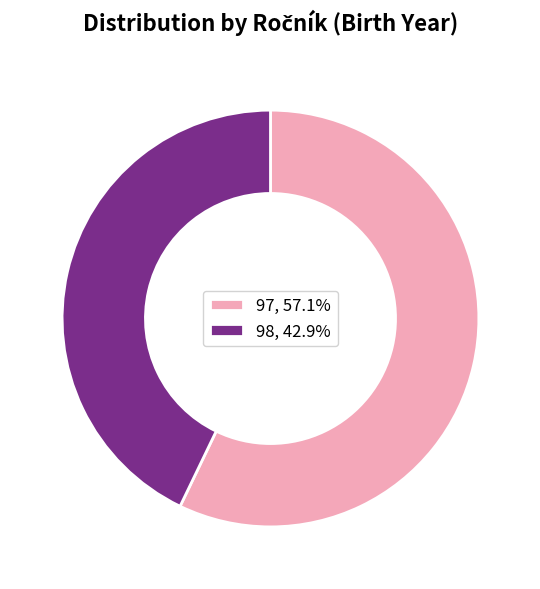

Is the sum of 97, 57.1% and 98, 42.9% greater than half?

Yes